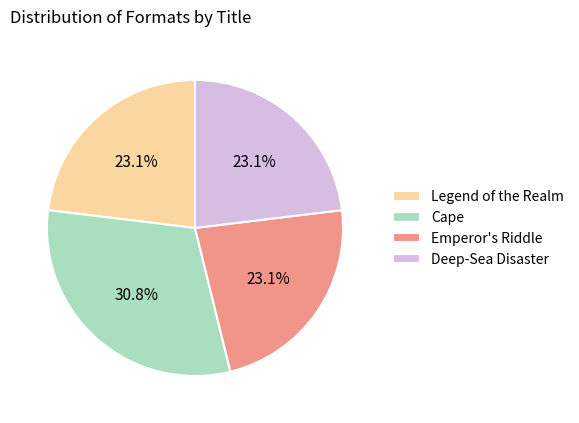

What percentage do Deep-Sea Disaster and Emperor's Riddle together represent?

46.2%